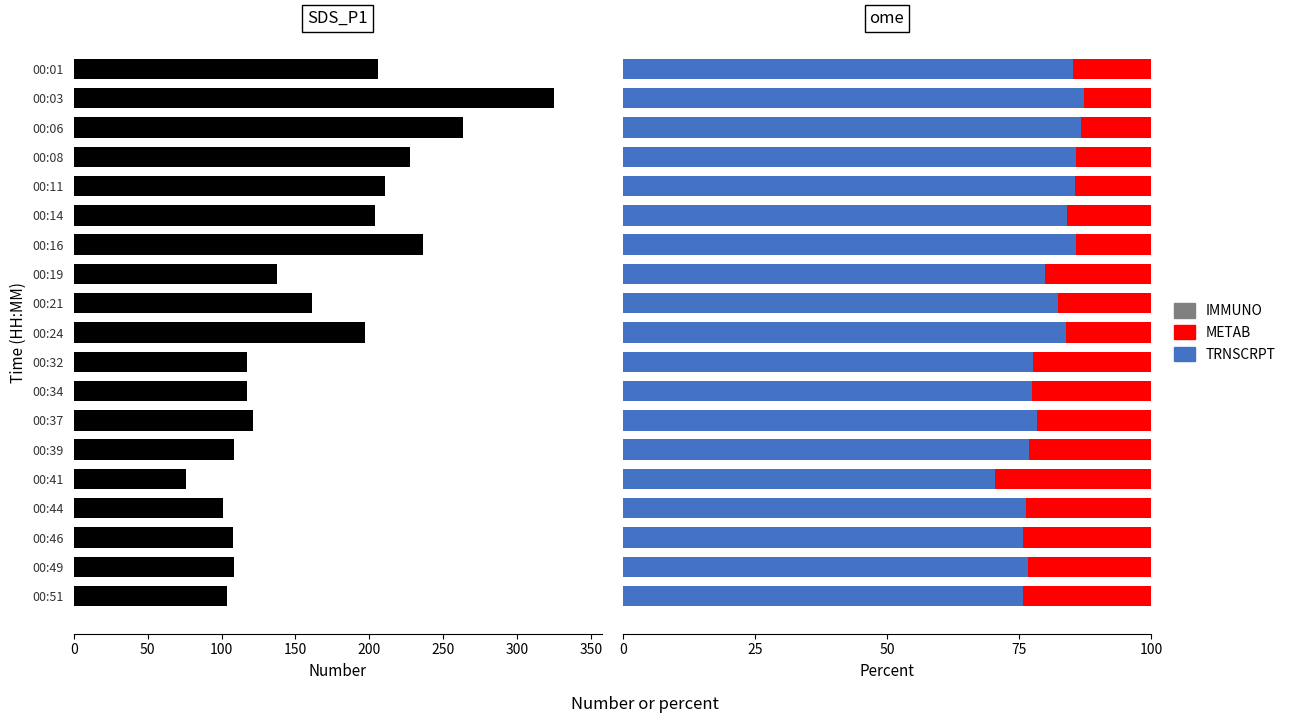

Reading right to left, what are all the values shown in this chart?

SDS_P1: 103.8	108.4	108.0	100.7	76.1	108.2	121.6	117.5	117.3	197.2	161.3	137.6	236.3	203.6	210.6	227.7	263.1	324.6	205.7
TRNSCRPT: 75.8	76.6	75.7	76.3	70.5	76.9	78.5	77.5	77.6	84.0	82.3	79.9	85.8	84.2	85.6	85.8	86.7	87.3	85.1
METAB: 24.2	23.4	24.3	23.7	29.5	23.1	21.5	22.5	22.4	16.0	17.7	20.1	14.2	15.8	14.4	14.2	13.3	12.7	14.9